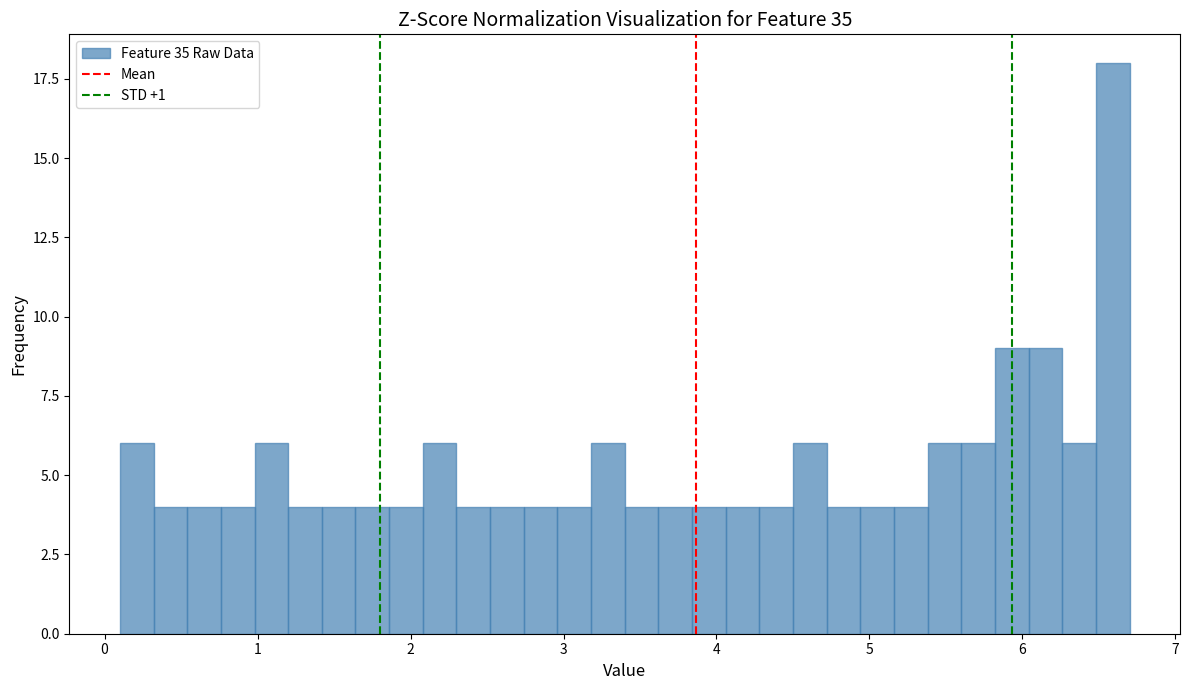

Read against the x-axis, roughly where is the centre of the tallest bar?

6.6